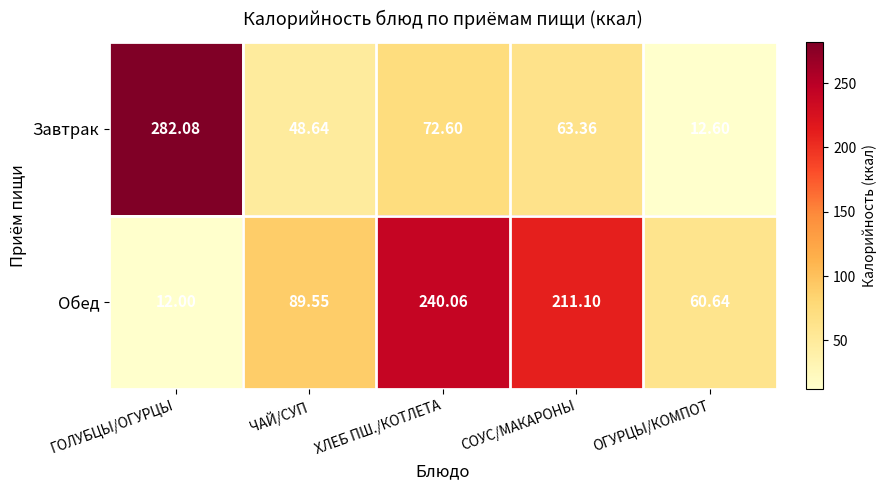

Where does the Обед series first go above 89?

ЧАЙ/СУП